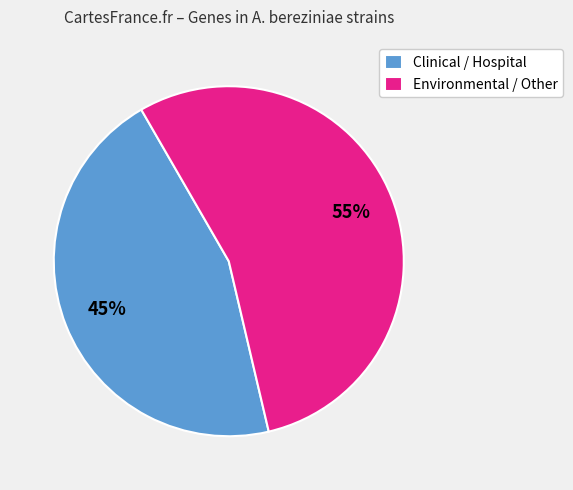

Is there a majority slice in this chart?

Yes